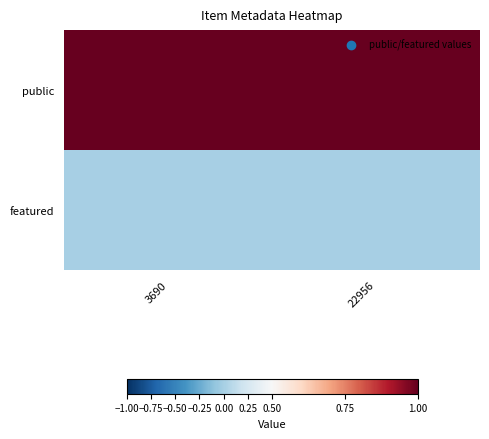

Which series has the largest range (max minus min)?

public